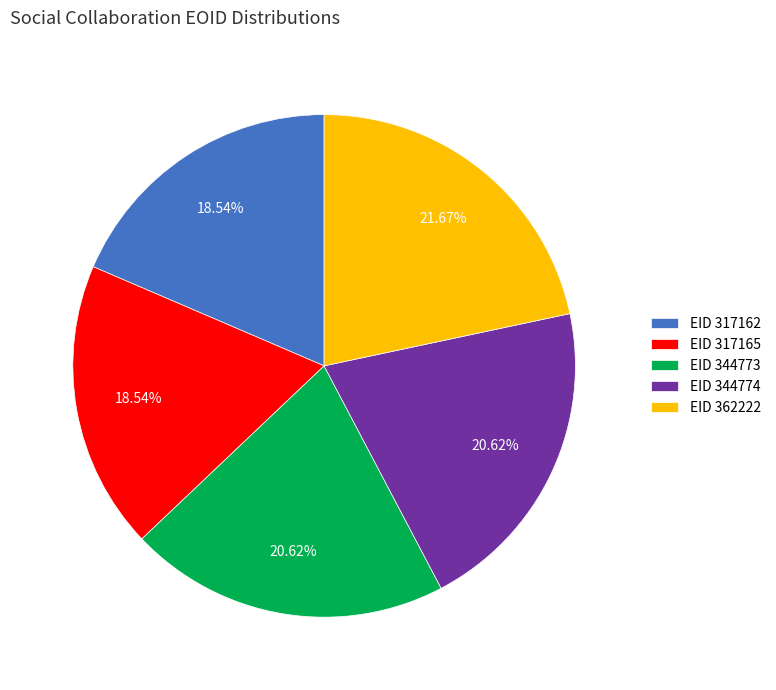

Is EID 317162 the majority of the pie?

No